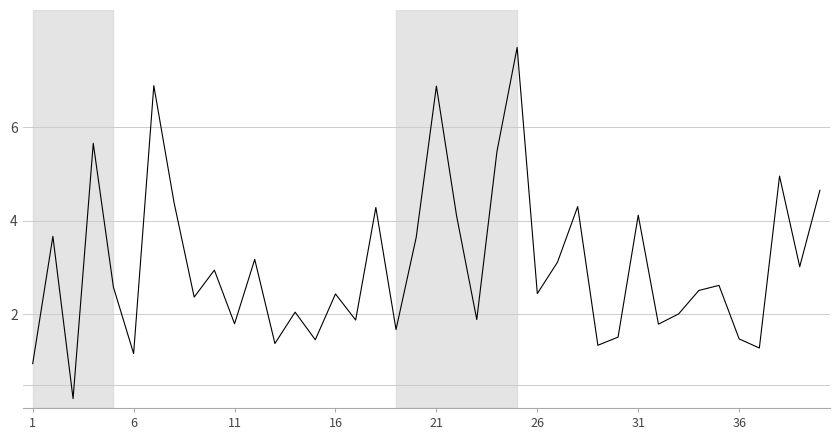

What is the greatest value displayed?

7.7